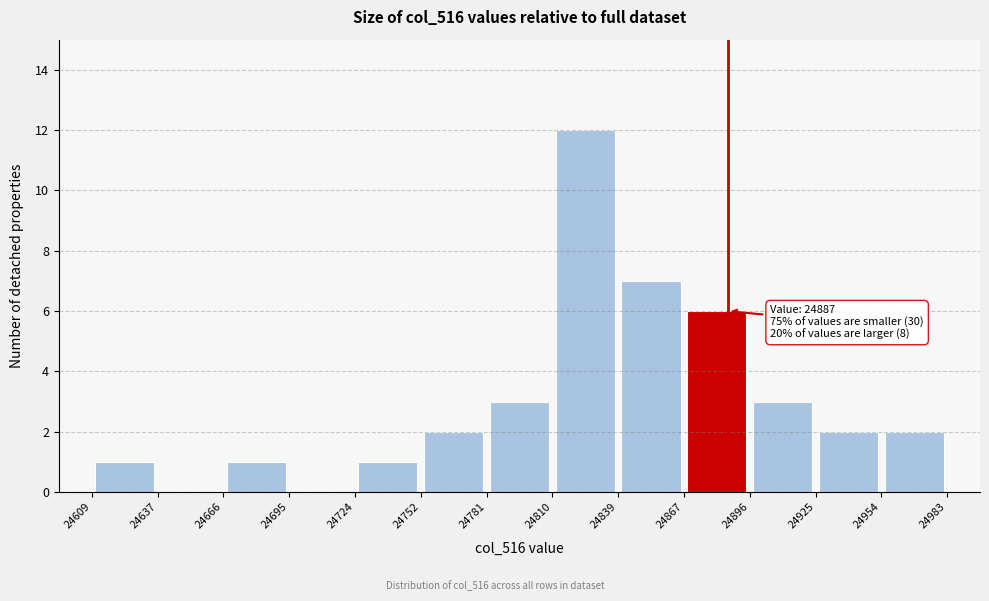

Over which range of the x-axis is the bar tallest?

24810 to 24839